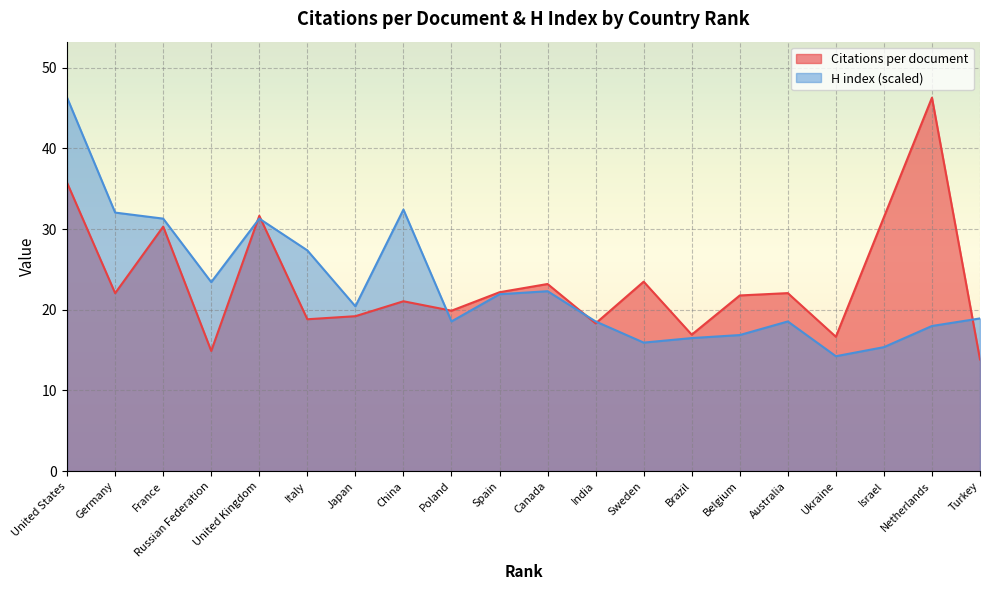

Where is the first local minimum for Citations per document?

Germany